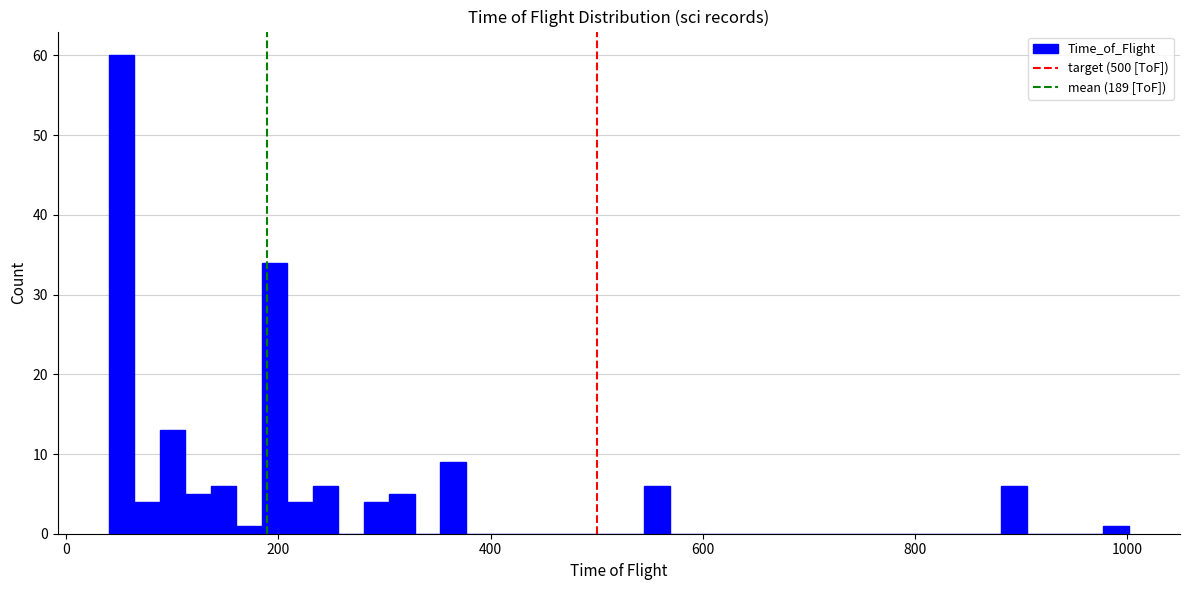

Read against the x-axis, roughly where is the centre of the tallest bar?

60